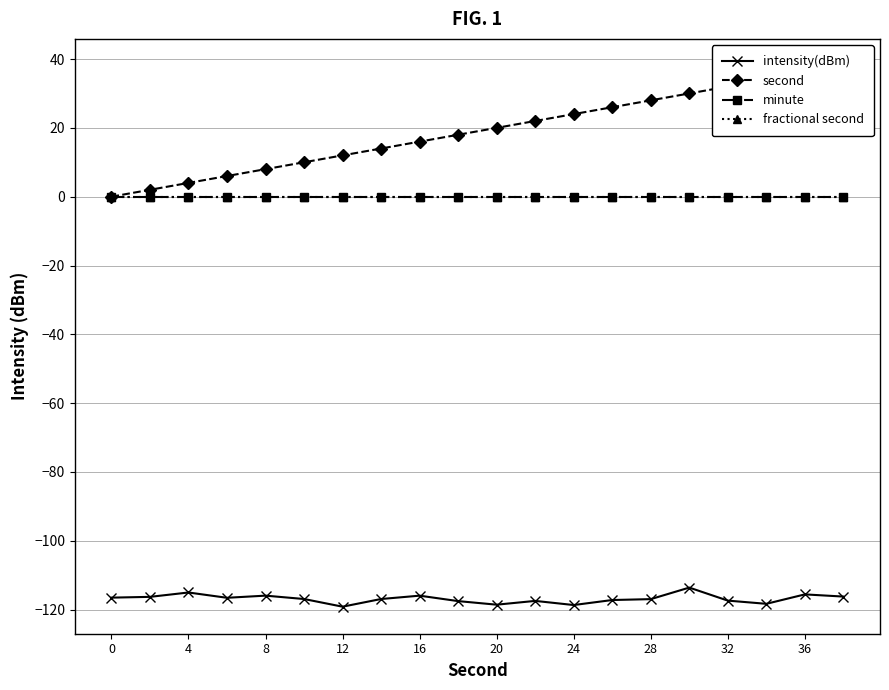

What is the spread (max minus min) of values at 12?

122.6